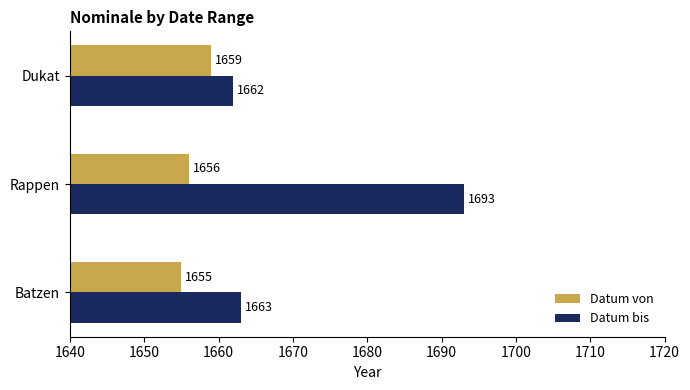

What are all the series names shown in the legend?

Datum von, Datum bis